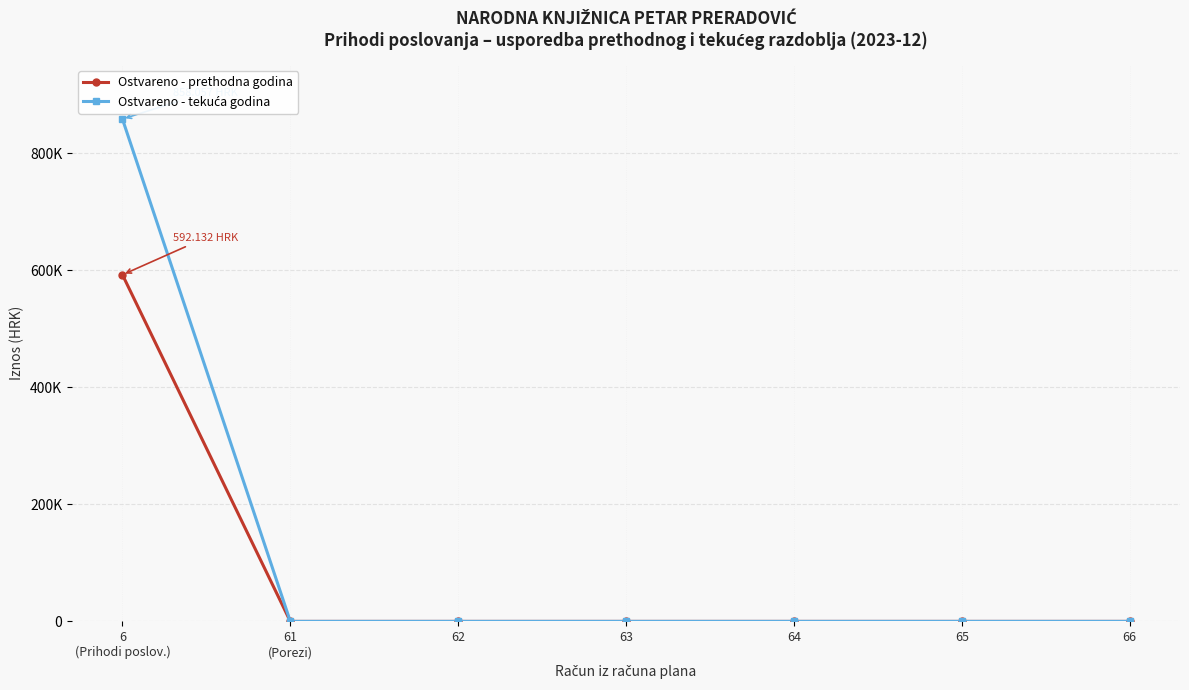

Is this an area chart (filled region under the line)?

No